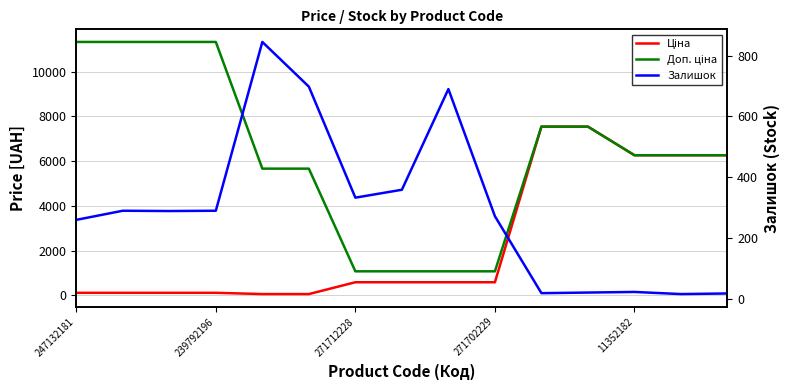

What is the total value across all series at 247132181?

11707.3